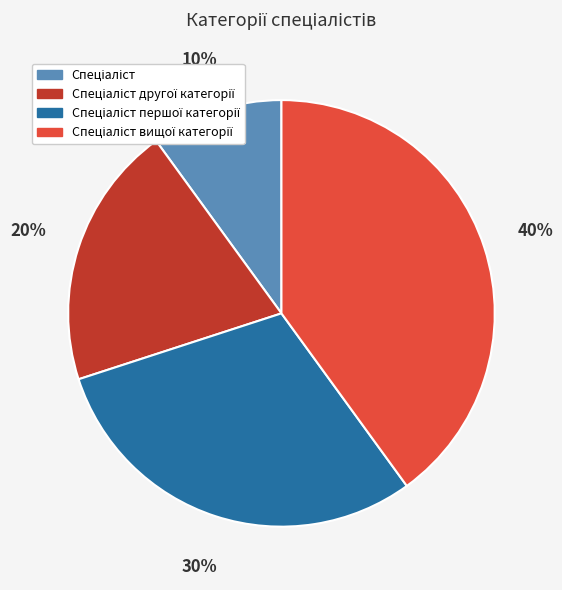

Count the number of slices in the pie.

4